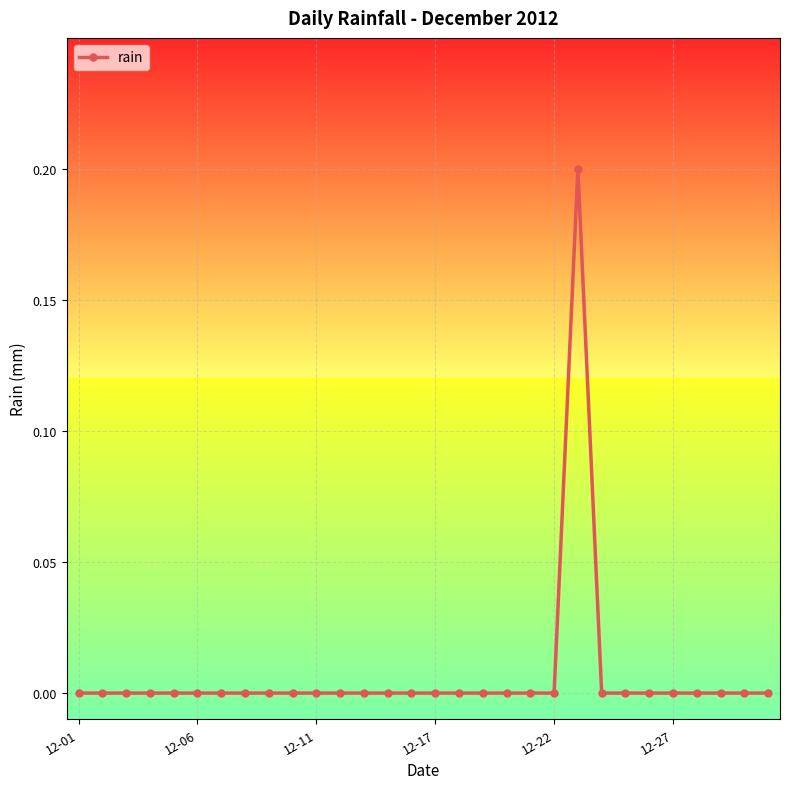

True or false: the data has more than 0 interior local peaks.

True